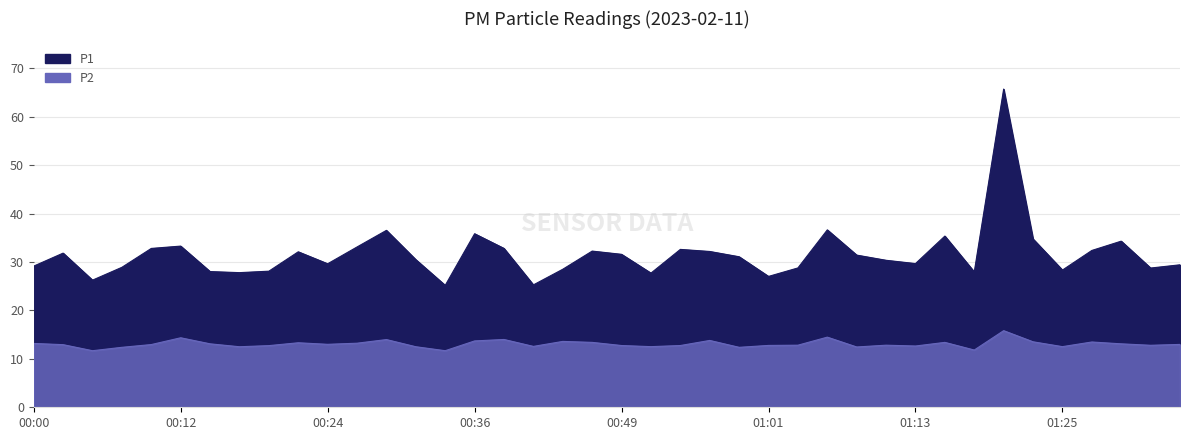

Reading left to right, transcribe all the data shown in this chart.

P1: 00:00=29.1	00:02=31.8	00:05=26.2	00:07=28.9	00:10=32.8	00:12=33.3	00:15=28.0	00:17=27.8	00:19=28.1	00:22=32.1	00:24=29.6	00:27=33.1	00:29=36.5	00:32=30.5	00:34=25.2	00:36=35.8	00:39=32.8	00:41=25.3	00:44=28.5	00:46=32.2	00:49=31.6	00:51=27.7	00:53=32.6	00:56=32.2	00:58=31.1	01:01=27.0	01:03=28.8	01:06=36.6	01:08=31.4	01:10=30.4	01:13=29.7	01:15=35.4	01:18=27.9	01:20=65.7	01:23=34.8	01:25=28.3	01:28=32.4	01:30=34.3	01:32=28.8	01:35=29.4
P2: 00:00=13.2	00:02=12.9	00:05=11.7	00:07=12.4	00:10=12.9	00:12=14.3	00:15=13.1	00:17=12.5	00:19=12.7	00:22=13.3	00:24=13.0	00:27=13.2	00:29=14.0	00:32=12.5	00:34=11.7	00:36=13.7	00:39=14.0	00:41=12.6	00:44=13.6	00:46=13.4	00:49=12.8	00:51=12.5	00:53=12.8	00:56=13.8	00:58=12.4	01:01=12.8	01:03=12.8	01:06=14.5	01:08=12.4	01:10=12.8	01:13=12.7	01:15=13.4	01:18=11.8	01:20=15.8	01:23=13.5	01:25=12.5	01:28=13.5	01:30=13.1	01:32=12.8	01:35=13.0